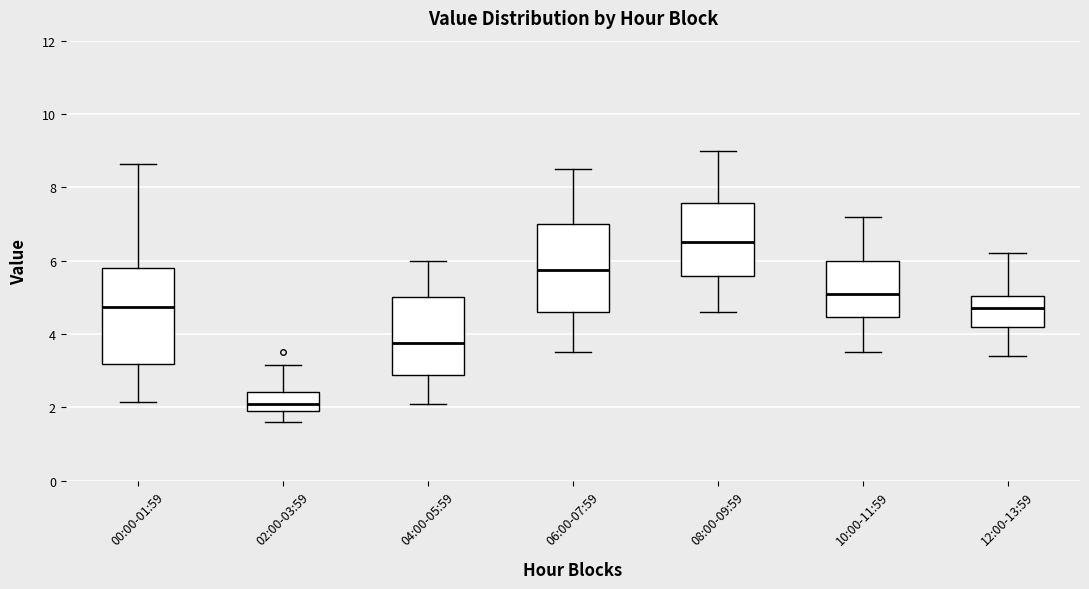

Reading left to right, transcribe this box plot: for each box, give where its median line is, the range the box spans, and where its two whiskers end, as read against the y-axis. The values are not printed on the chart, so give them approximately, as read against the axis.

00:00-01:59: median 4.8, box 3.2 to 5.8, whiskers 2.2 to 8.6
02:00-03:59: median 2.2, box 2.0 to 2.4, whiskers 1.6 to 3.2
04:00-05:59: median 3.8, box 2.8 to 5.0, whiskers 2.2 to 6.0
06:00-07:59: median 5.8, box 4.6 to 7.0, whiskers 3.6 to 8.6
08:00-09:59: median 6.6, box 5.6 to 7.6, whiskers 4.6 to 9.0
10:00-11:59: median 5.2, box 4.4 to 6.0, whiskers 3.6 to 7.2
12:00-13:59: median 4.8, box 4.2 to 5.0, whiskers 3.4 to 6.2